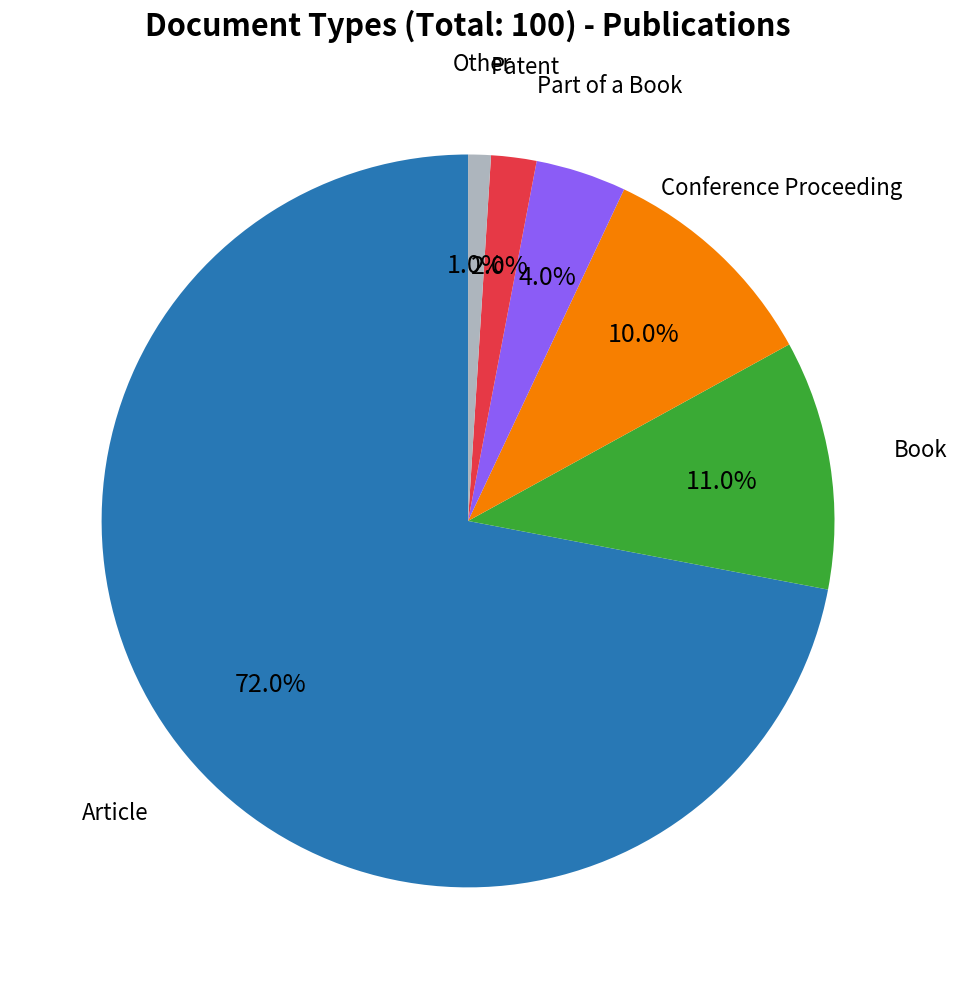

Is there any slice that represents more than half of the pie?

Yes